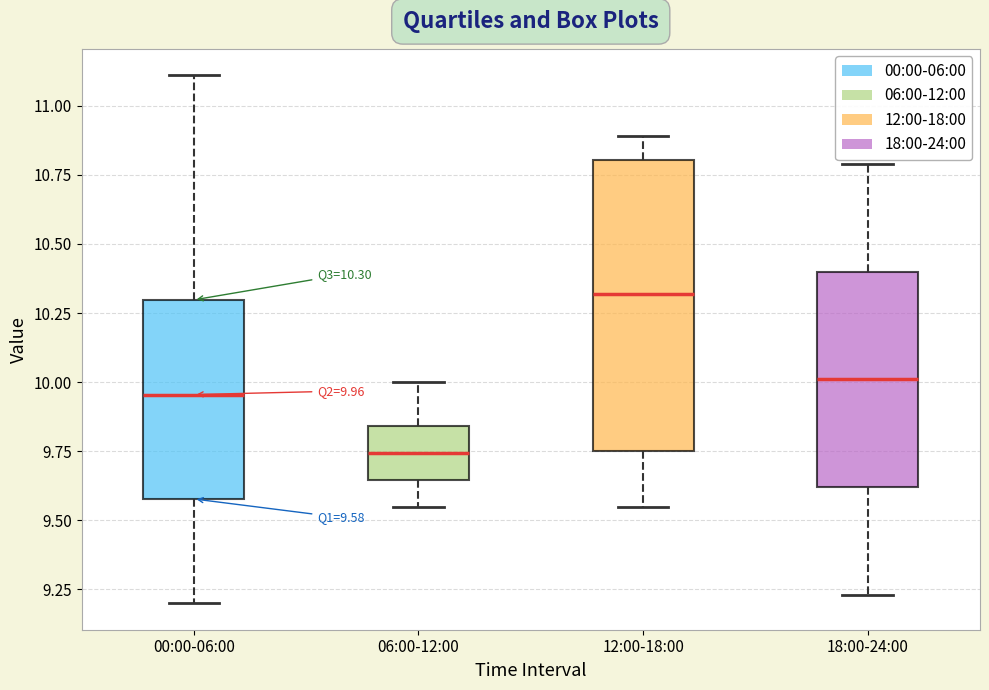

Which box has the highest median line?

12:00-18:00